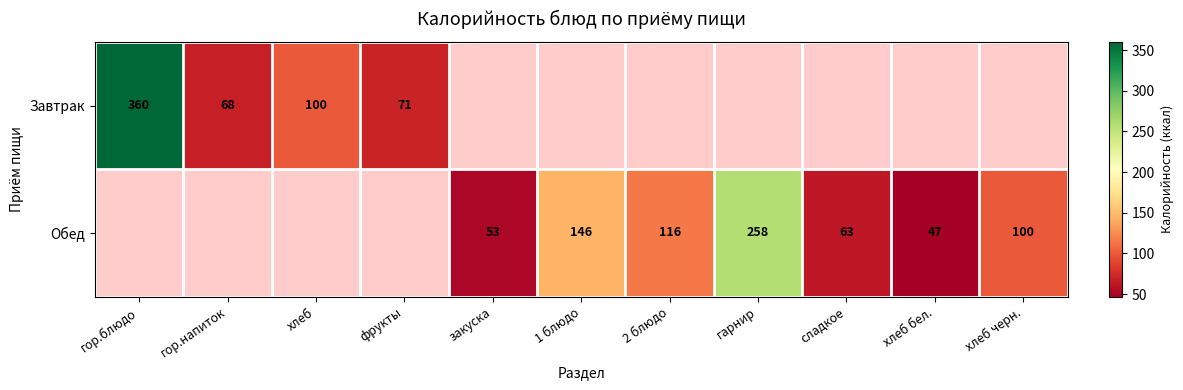

The Завтрак series shows 30.6 at фрукты. True or false?

False